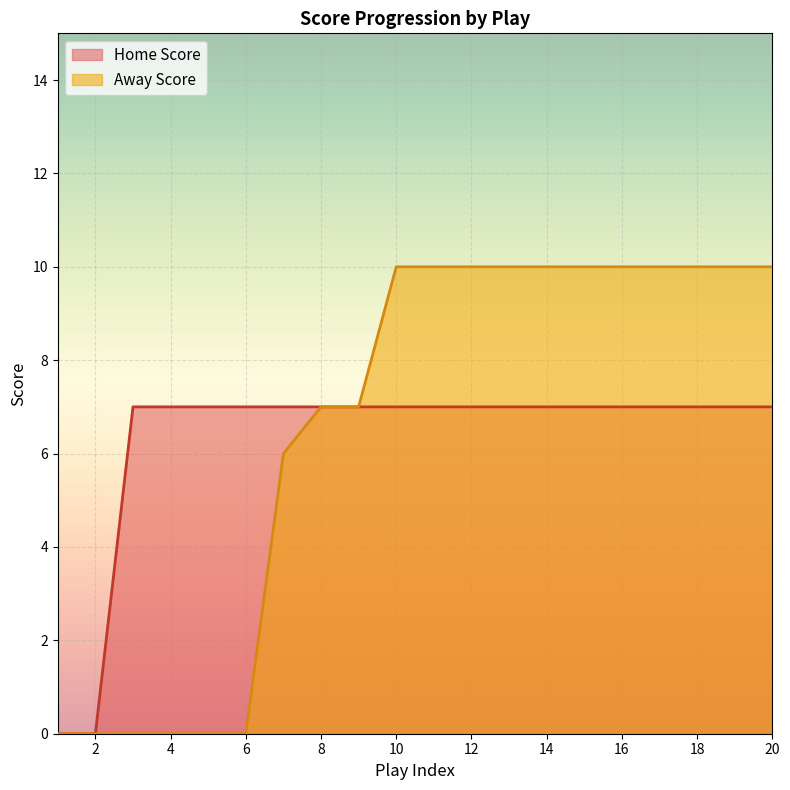

True or false: Away Score and Home Score intersect in this chart.

False